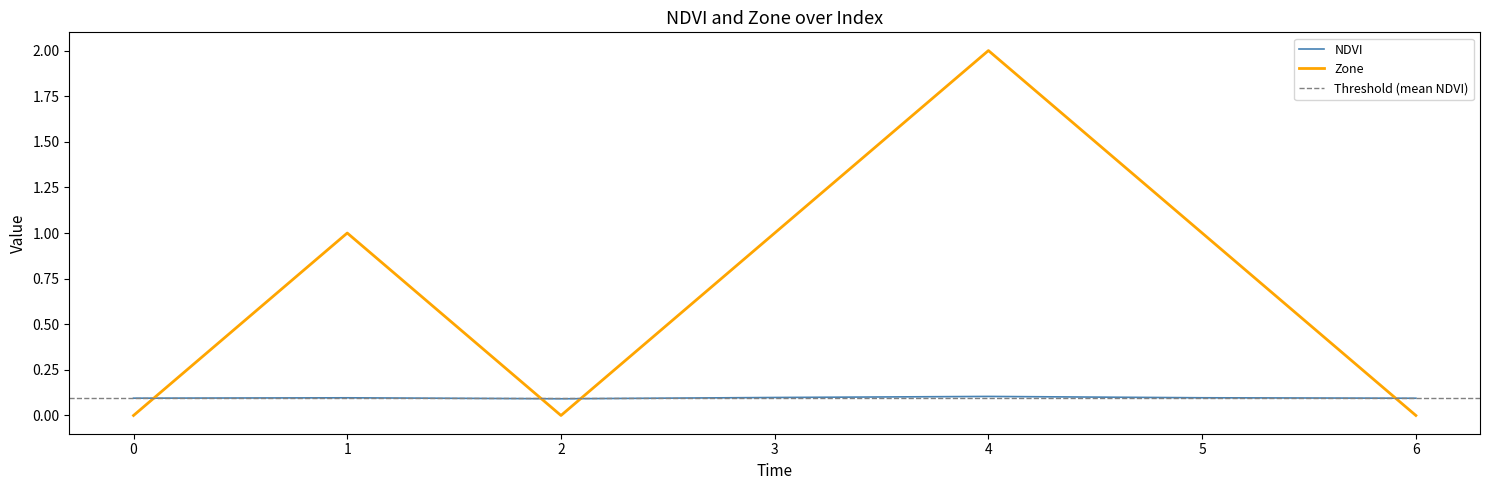

How many times do Zone and NDVI cross each other?

4